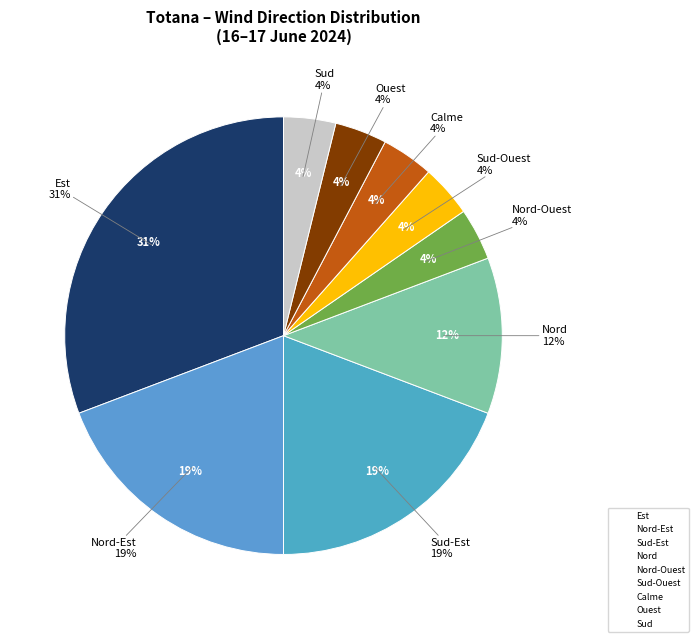

How many segments does this pie chart have?

9